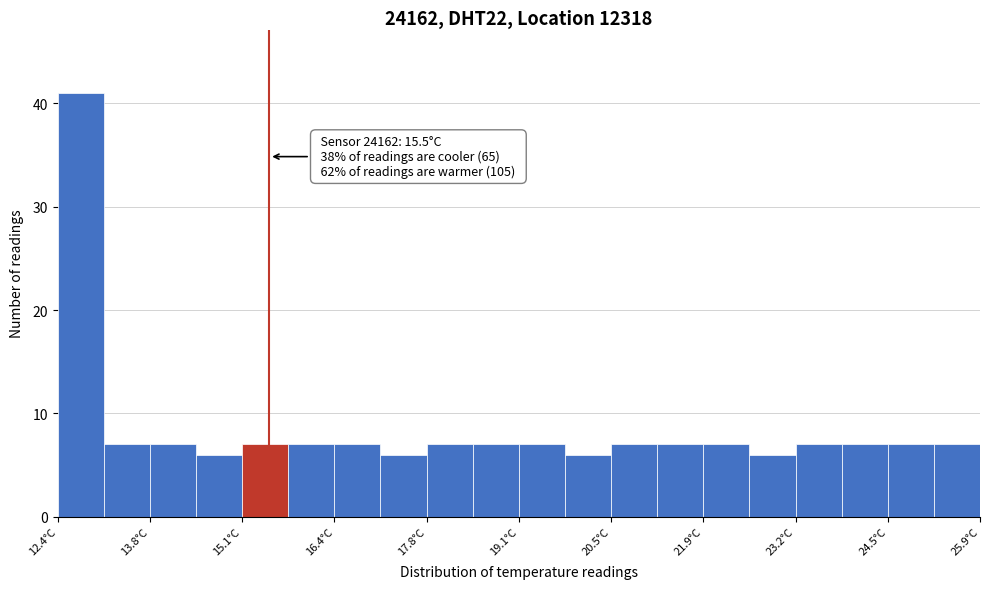

Read against the x-axis, roughly where is the centre of the tallest bar?

12.8